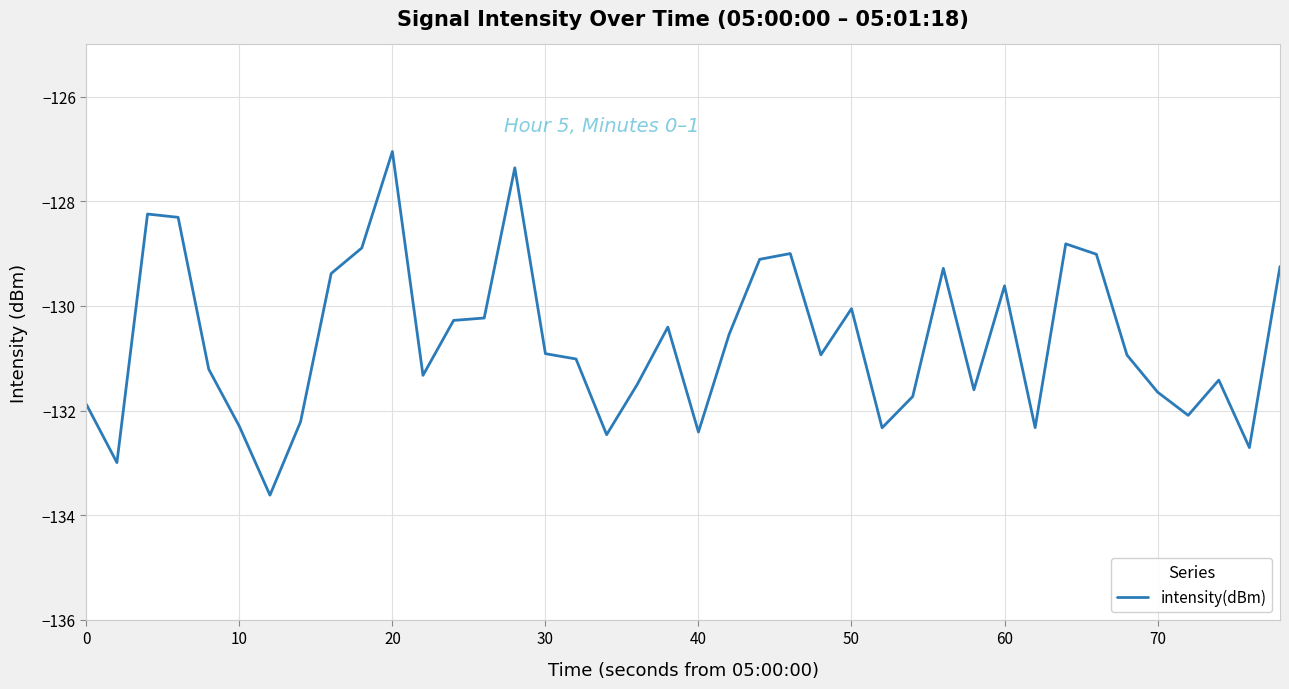

What is the maximum value shown in the chart?

-127.0